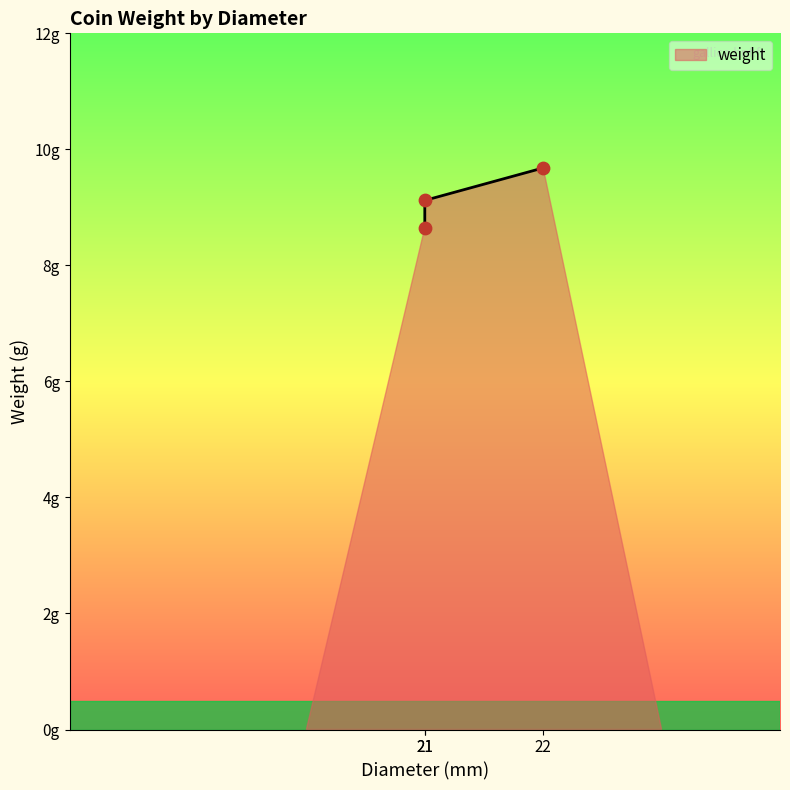

What is the change in value from 21 to 21?

+0.5